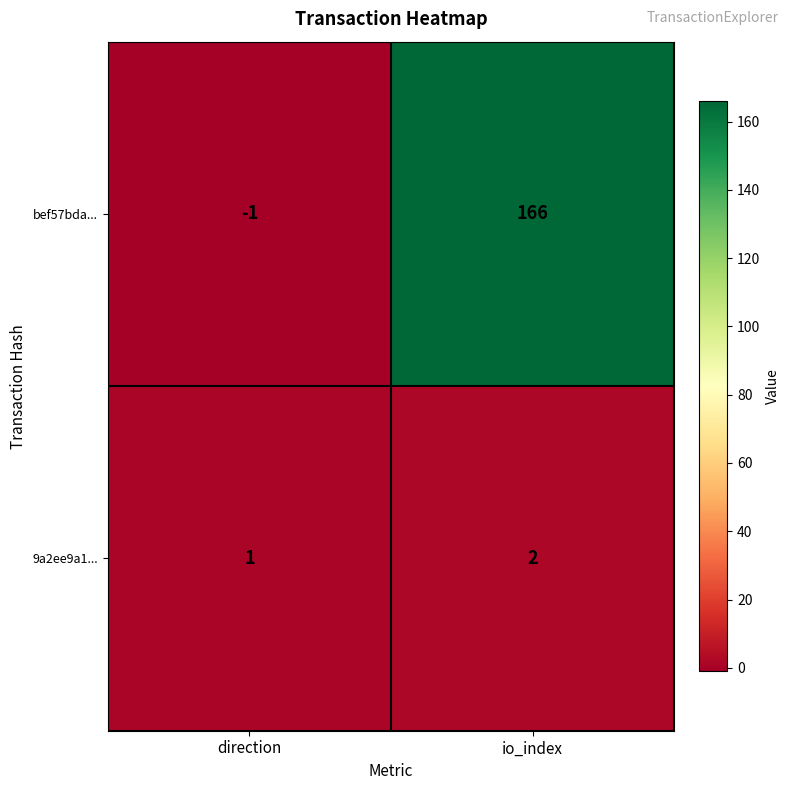

The value of 9a2ee9a1... at io_index is 3. True or false?

False